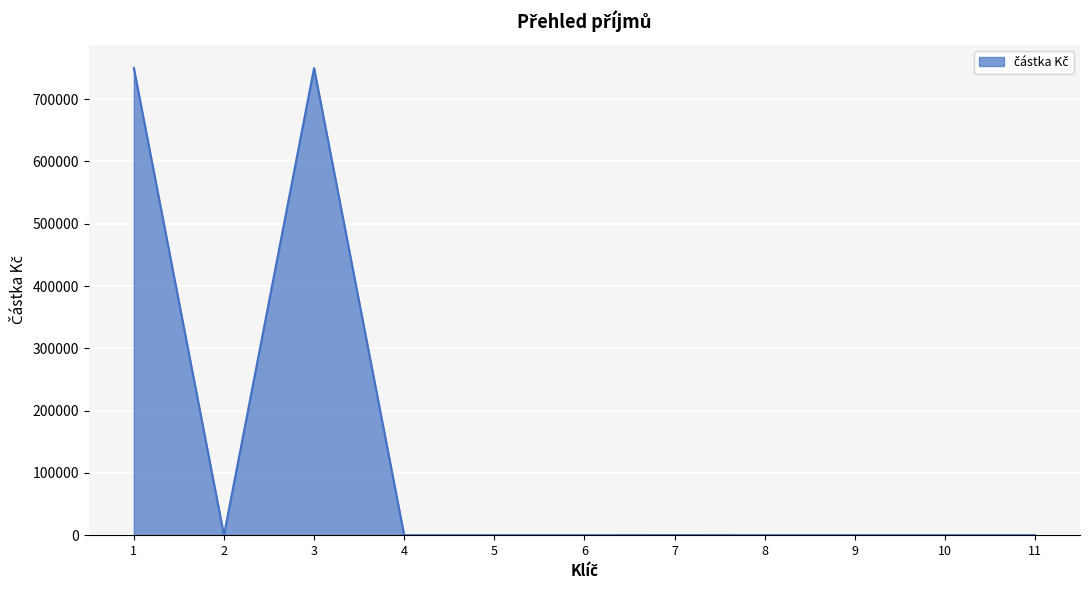

What is the maximum value shown in the chart?

750036